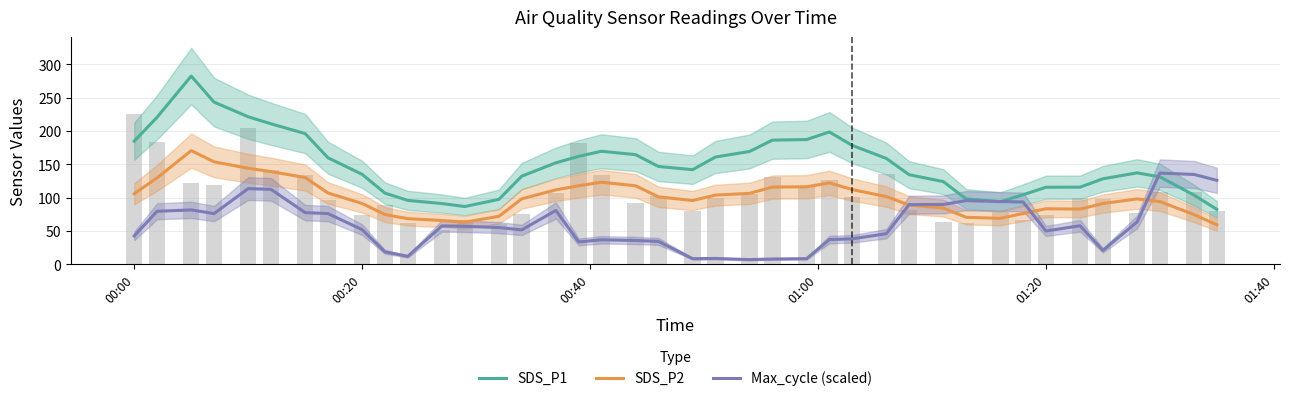

Is the value of Max_cycle (scaled) at 26 greater than the value of SDS_P1 at 25?

No